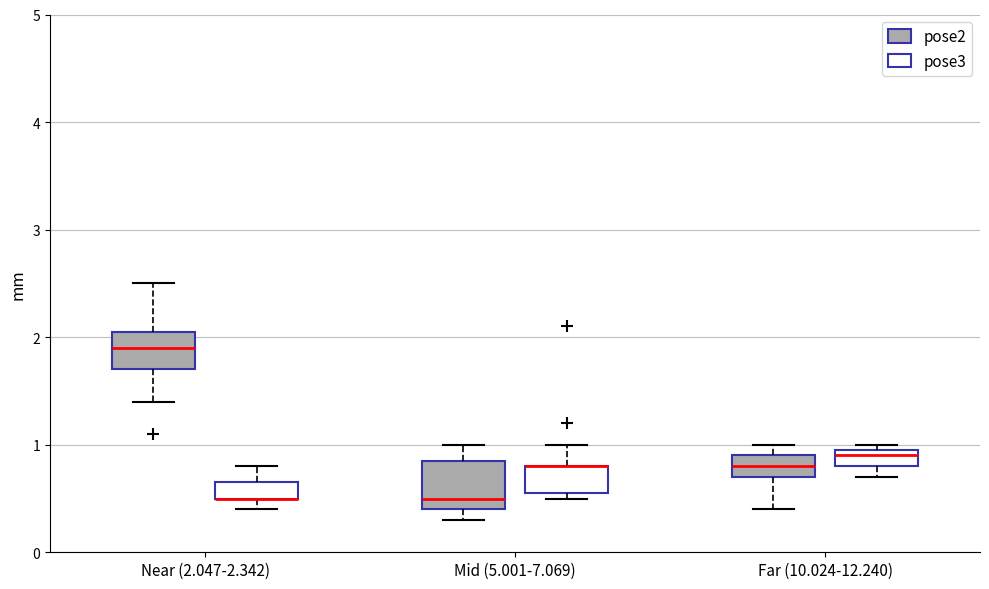

Where does the lower whisker of the box for Far (10.024-12.240) (pose3) end on the y-axis? The values are not printed on the chart, so give them approximately, as read against the axis.

0.7